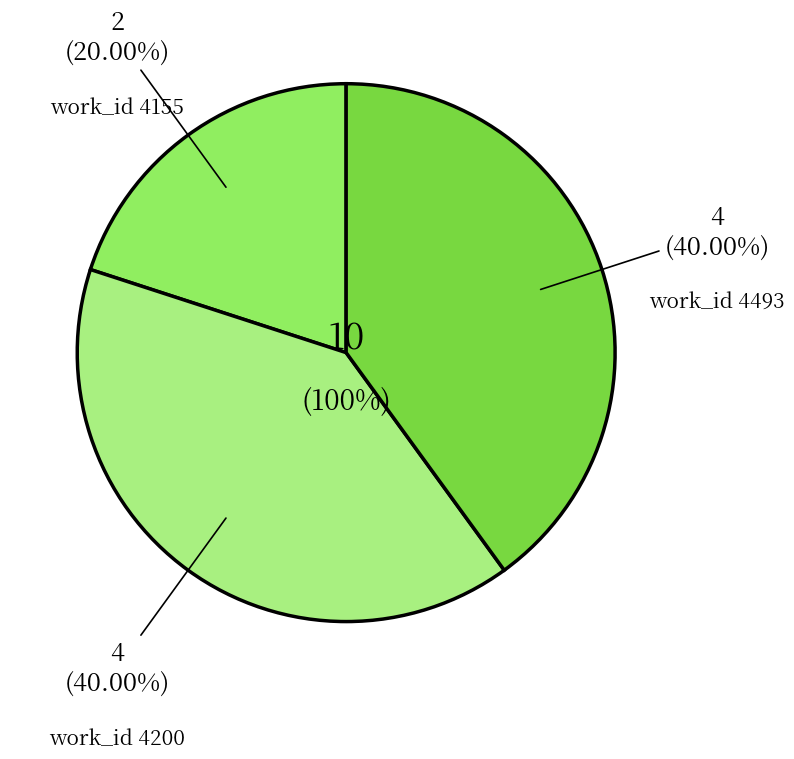

Count the number of slices in the pie.

3